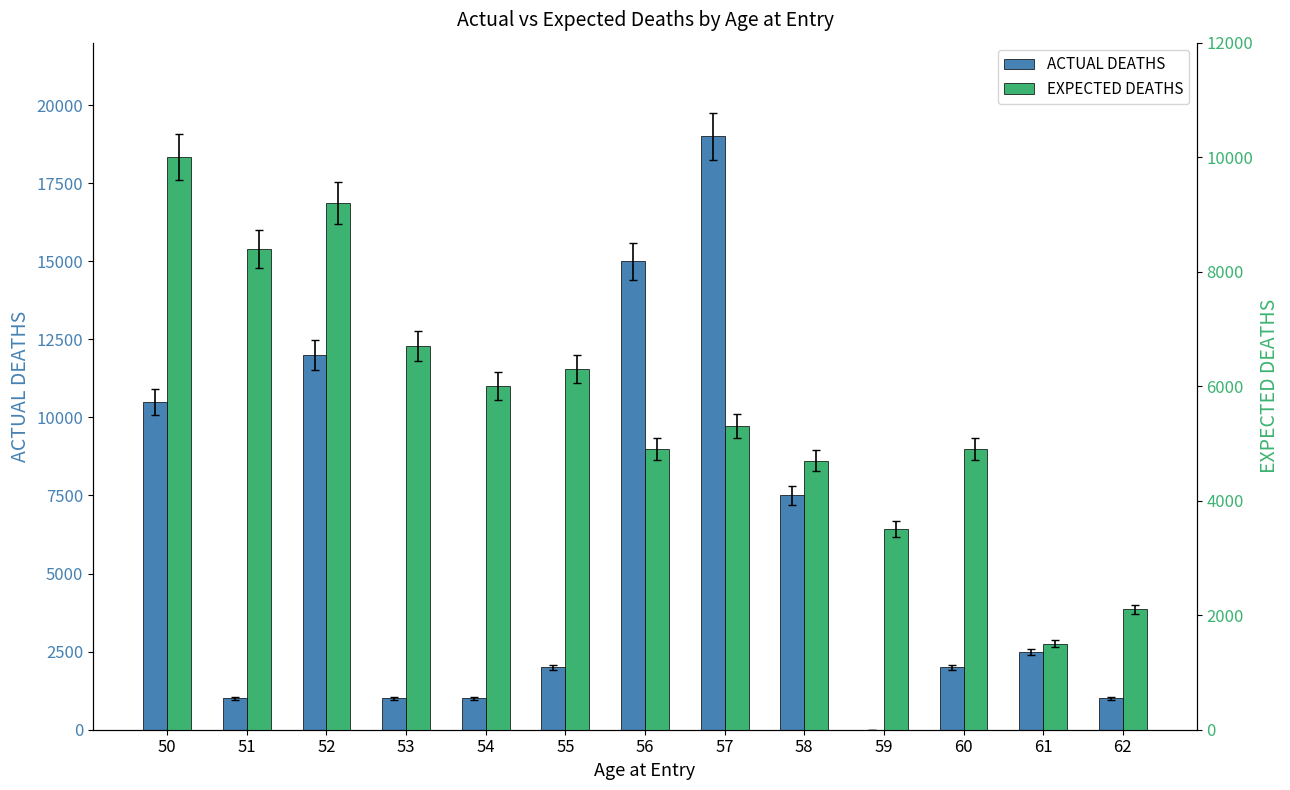

At which label is EXPECTED DEATHS closest to 5750?

54